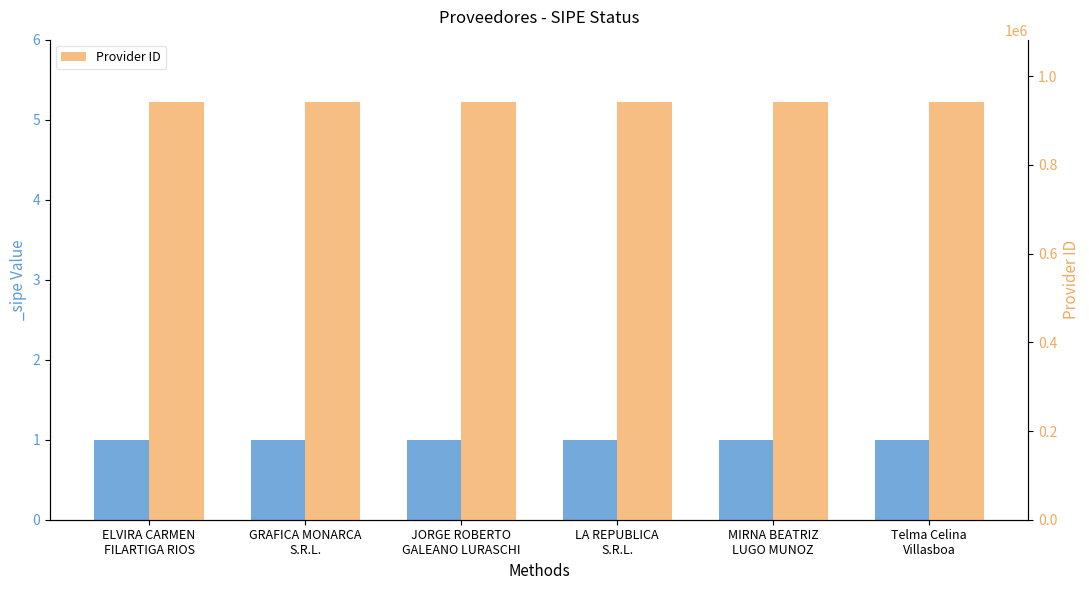

Rank the categories by value from highest to lowest.

GRAFICA MONARCA
S.R.L., ELVIRA CARMEN
FILARTIGA RIOS, LA REPUBLICA
S.R.L., JORGE ROBERTO
GALEANO LURASCHI, MIRNA BEATRIZ
LUGO MUNOZ, Telma Celina
Villasboa